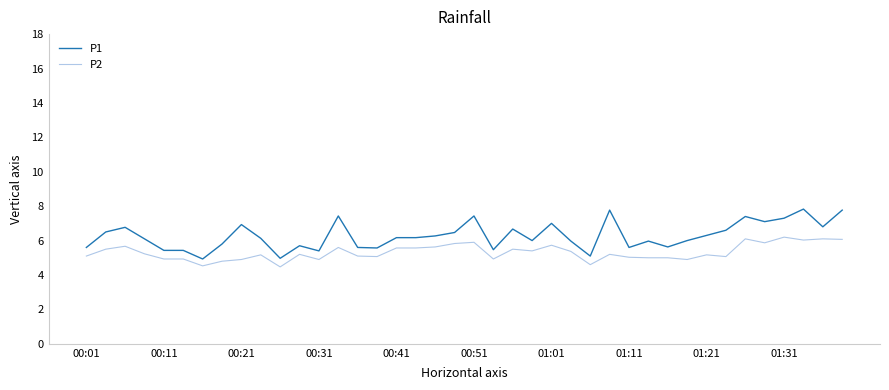

Which series has the largest total across all categories?

P1